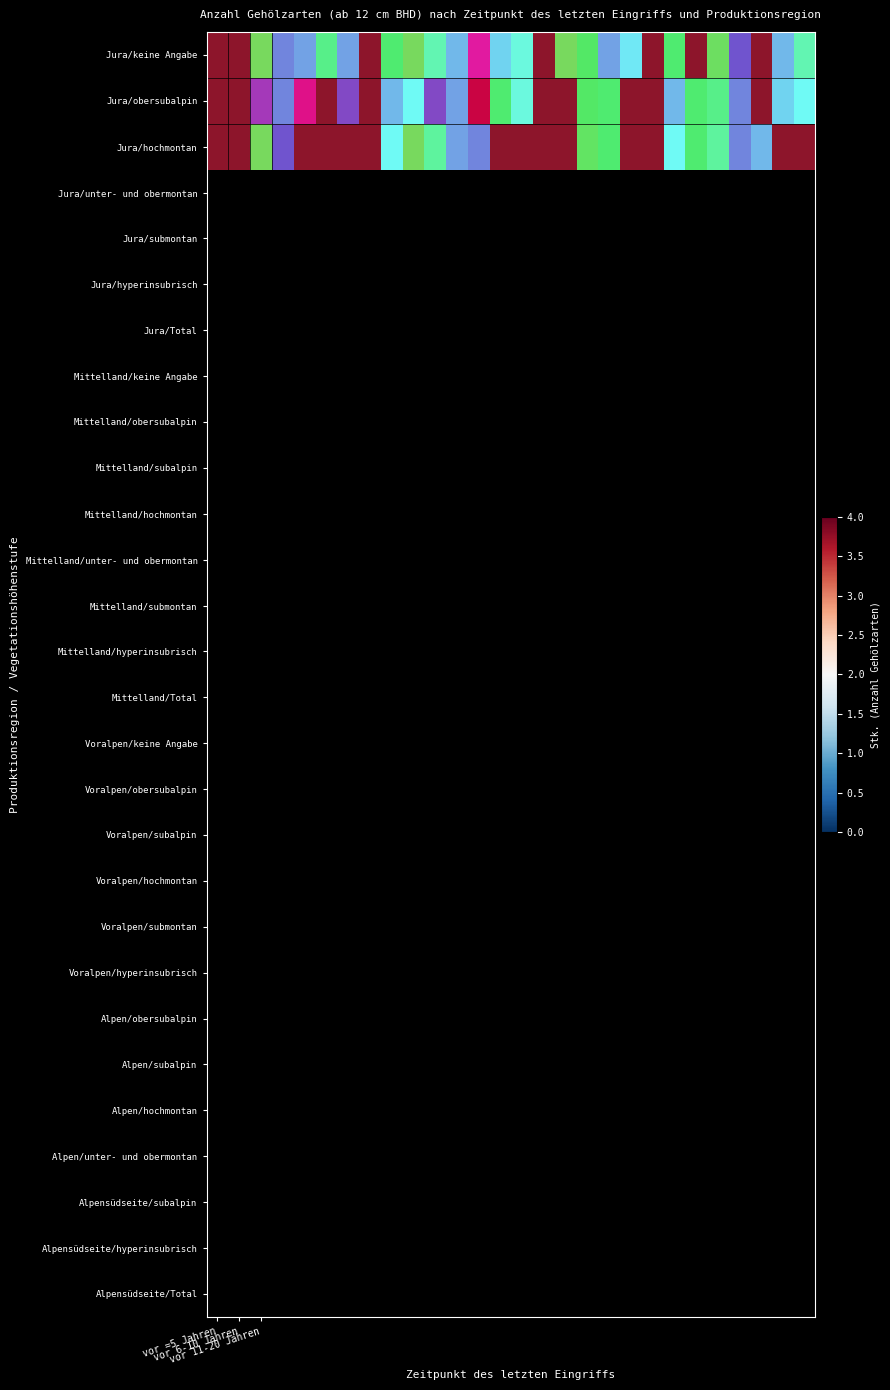

What is the difference between the maximum and second lowest values in the Jura/obersubalpin series?

0.9